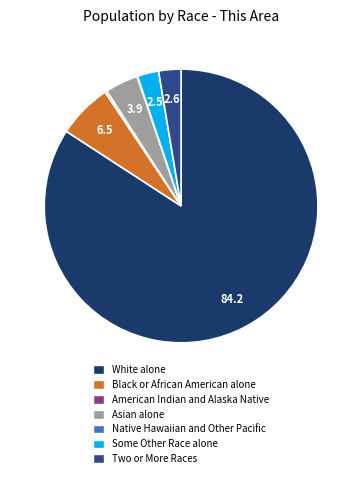

Which category has the biggest portion of the pie?

White alone